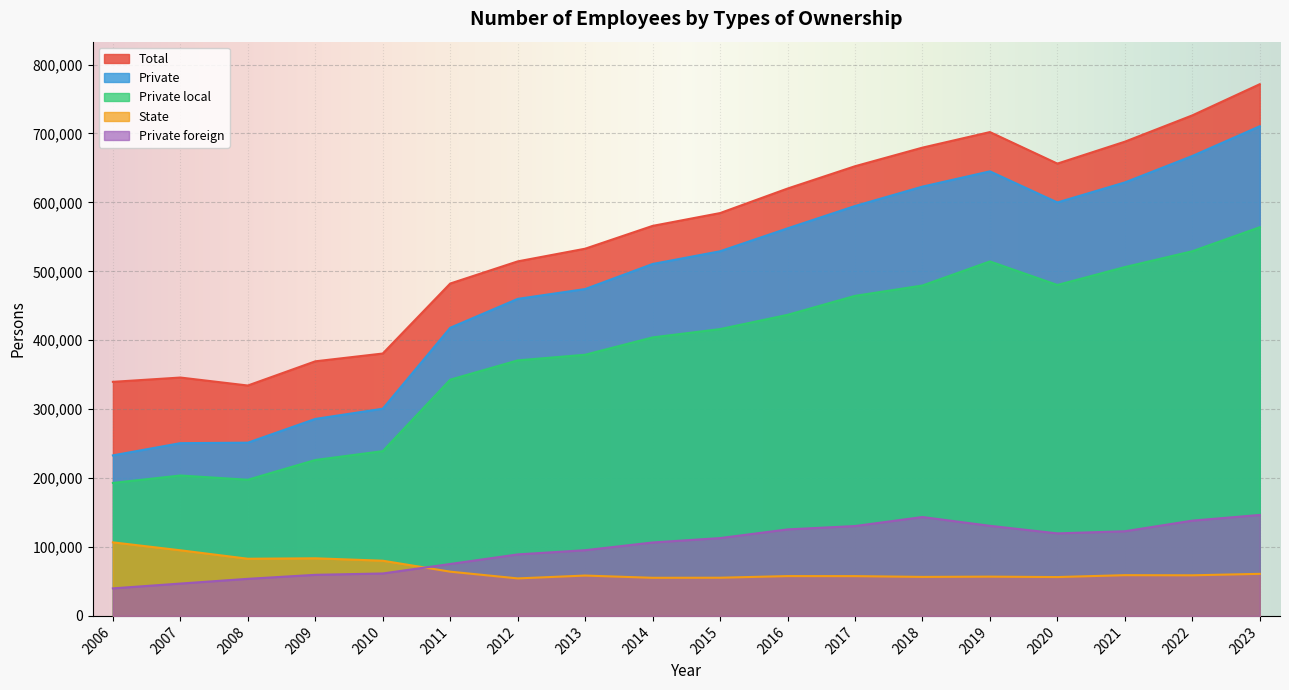

Reading left to right, list all the values displayed in this chart.

Total: 339620	345859	334286	369396	380709	482254	514387	532787	565902	584484	620069	652439	679453	702015	656267	688053	726231	771479
State: 106716	95215	82942	83587	80083	64184	54406	58534	55287	55401	57755	57701	56583	56965	56356	59107	58907	61017
Private: 232904	250644	251344	285809	300625	418069	459981	474253	510615	529083	562314	594738	622871	645050	599911	628946	667324	710461
Private local: 192952	203715	197559	226208	239057	342739	370761	378929	404087	416165	436811	464348	479402	514337	480174	506131	529101	563973
Private foreign: 39952	46929	53785	59601	61569	75330	89220	95324	106528	112918	125503	130391	143469	130713	119737	122815	138224	146488